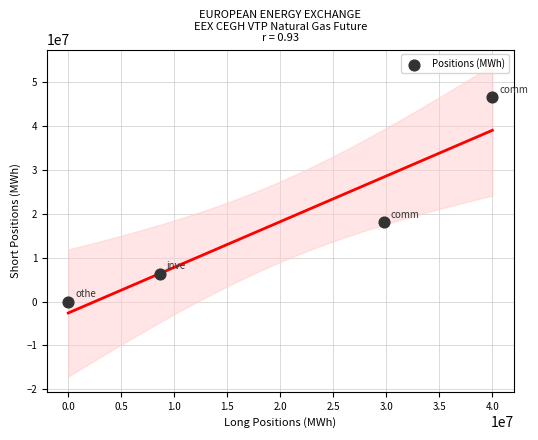

What Y value in the scatter plot is closest to 23291566?

18147410